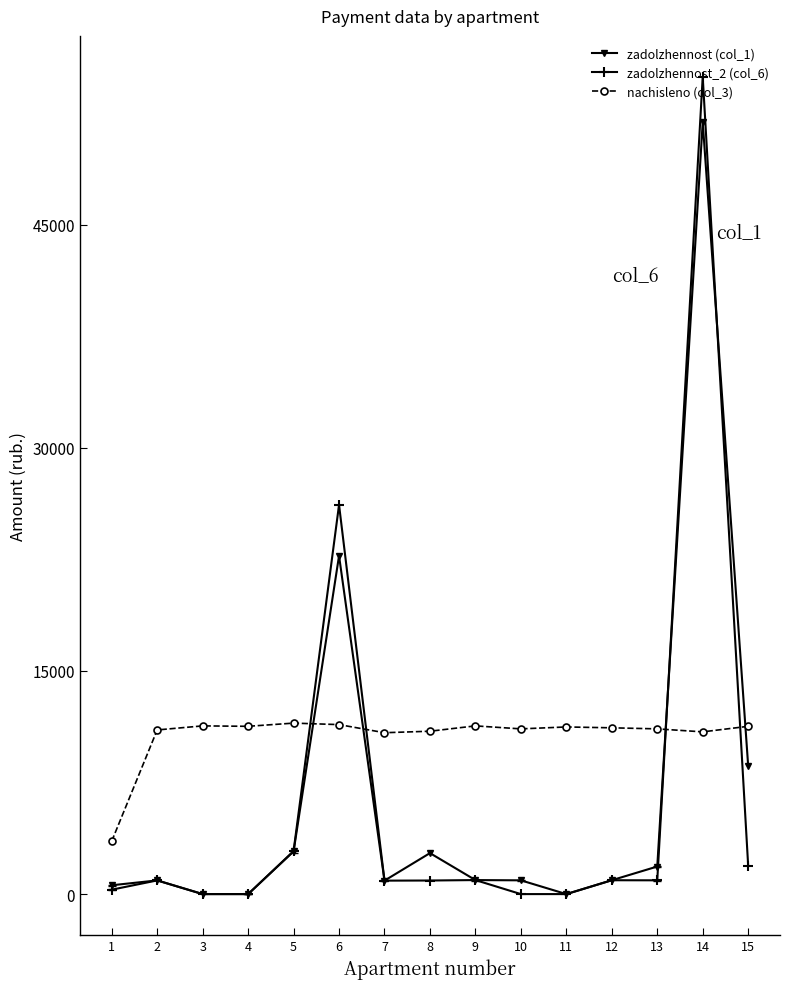

What is the average value of the nachisleno (col_3) series?

10667.4